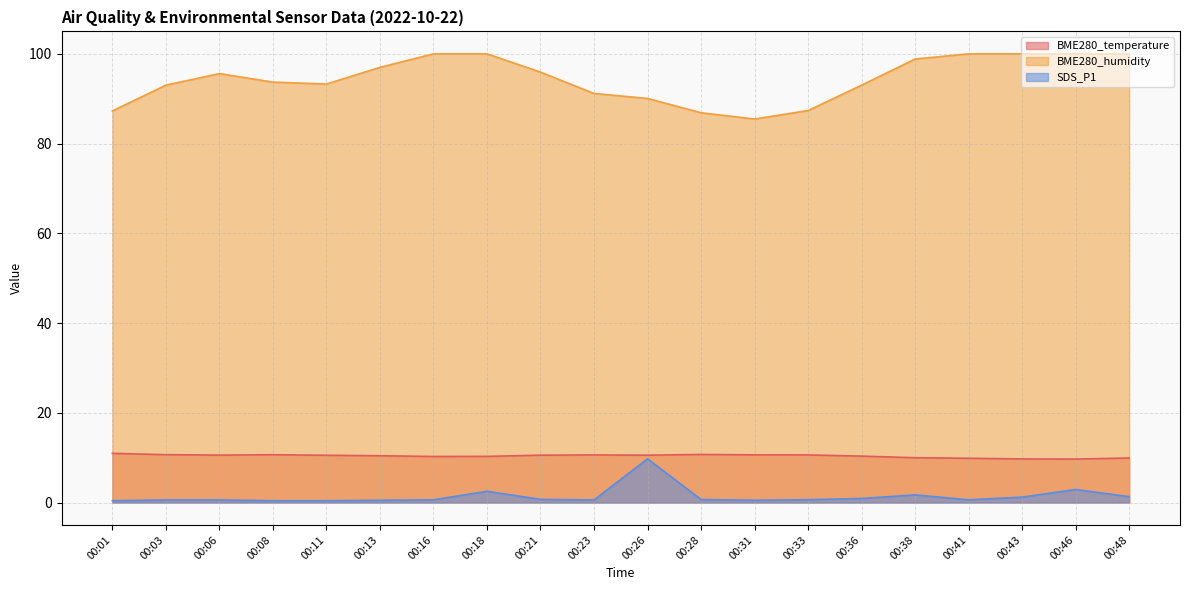

At which category does BME280_humidity reach its first local valley?

00:11